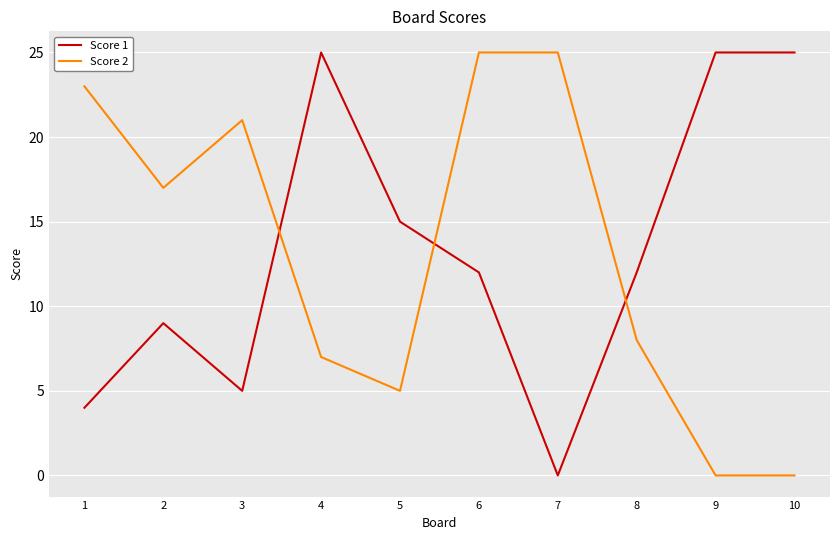

At which category does Score 1 reach its first local valley?

3